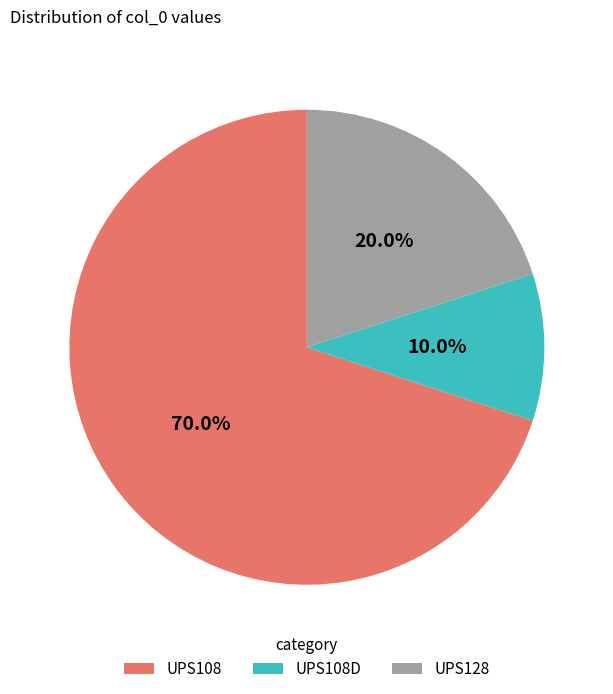

What is the largest slice in the pie chart?

UPS108